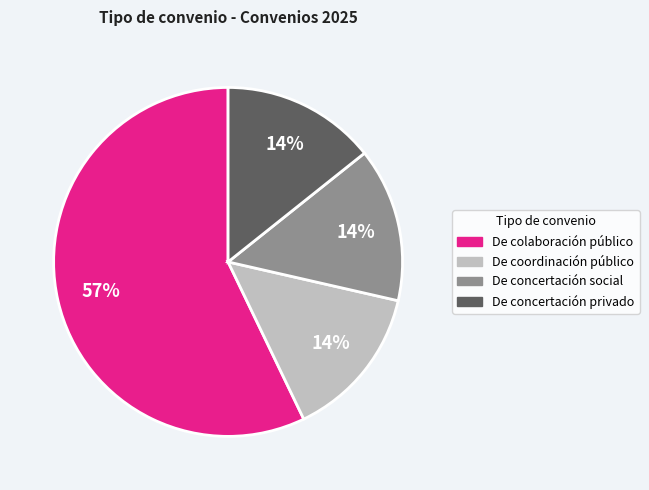

To the nearest percent, what is the difference between the largest and smallest slice percentages?

43%